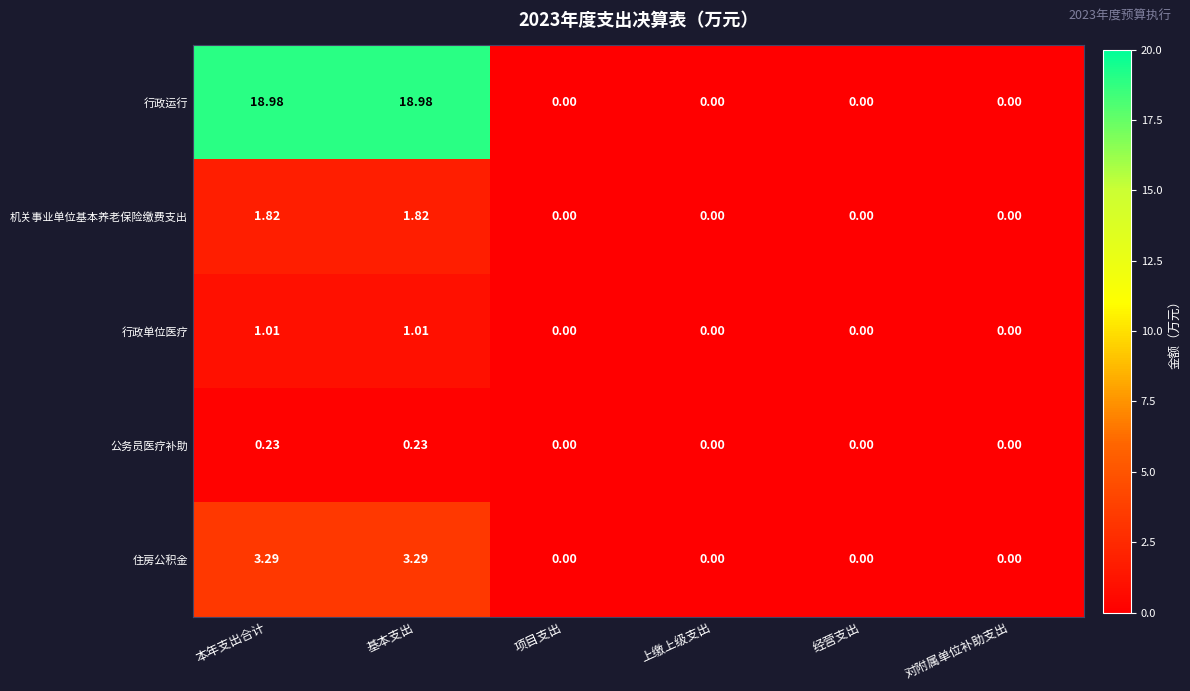

Count the number of categories in the chart.

6